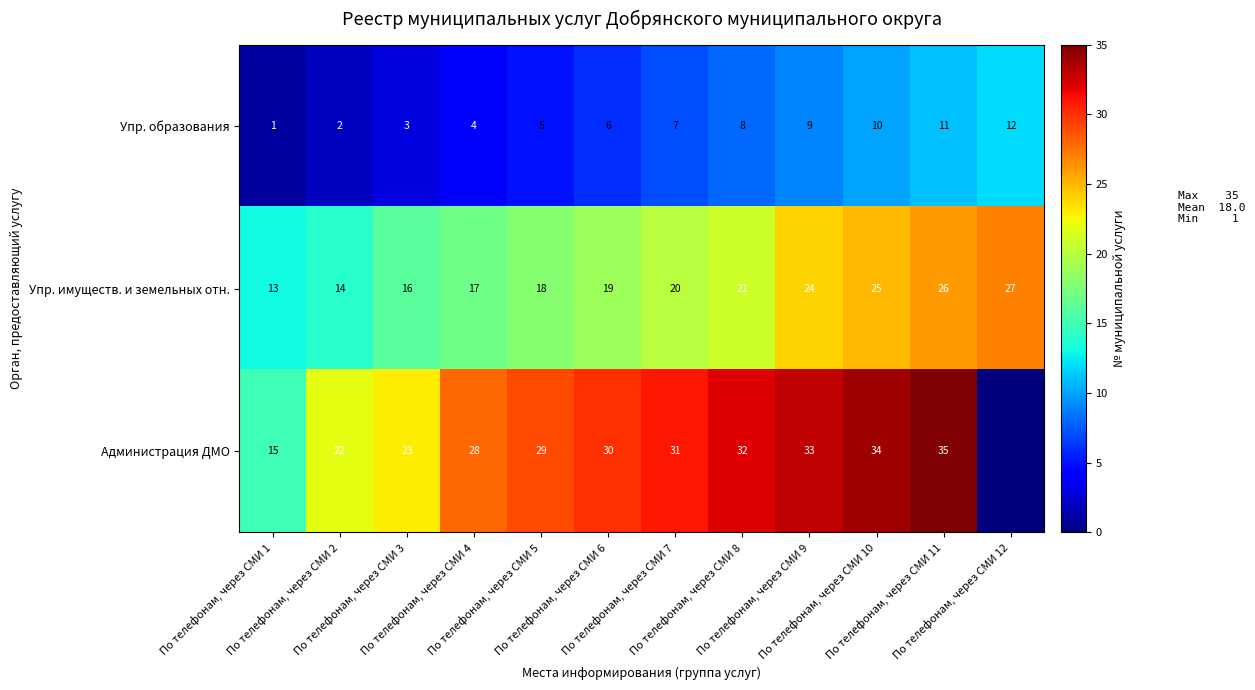

True or false: Упр. имуществ. и земельных отн. has a value of 20 at По телефонам, через СМИ 7.

True